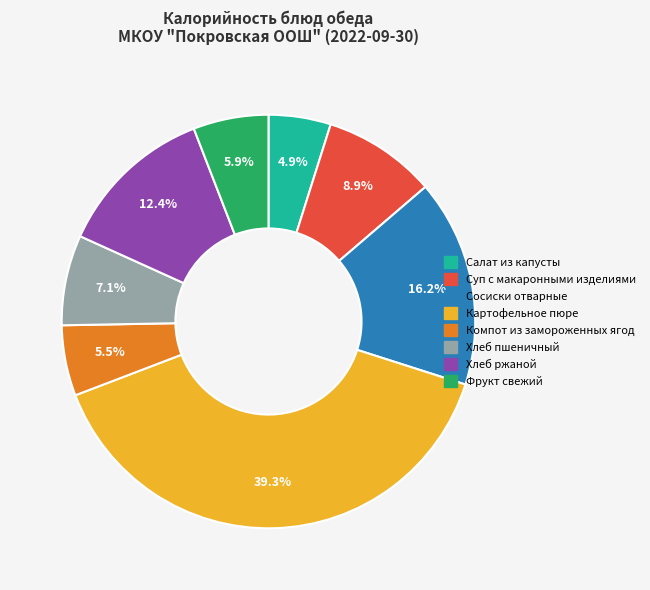

What is the largest slice in the pie chart?

Картофельное пюре